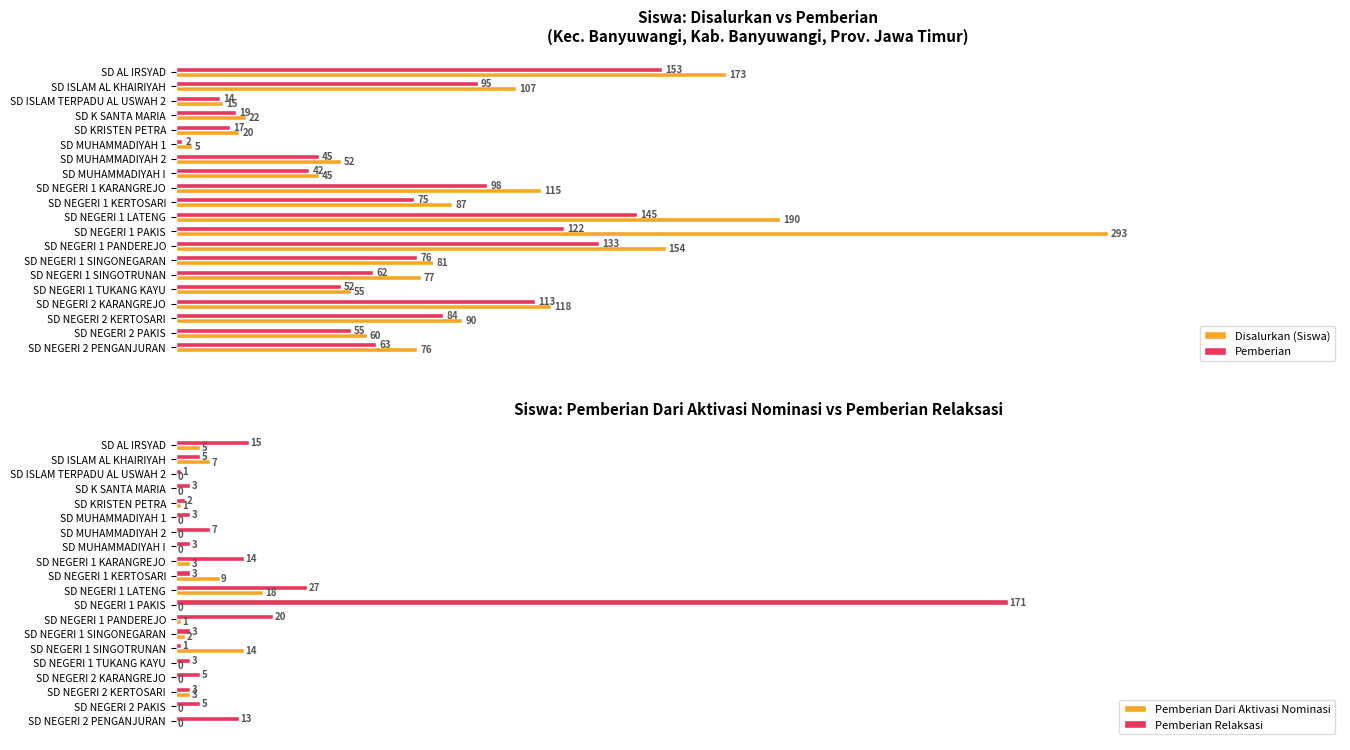

Is the value of Pemberian at SD AL IRSYAD greater than the value of Disalurkan (Siswa) at SD ISLAM TERPADU AL USWAH 2?

Yes